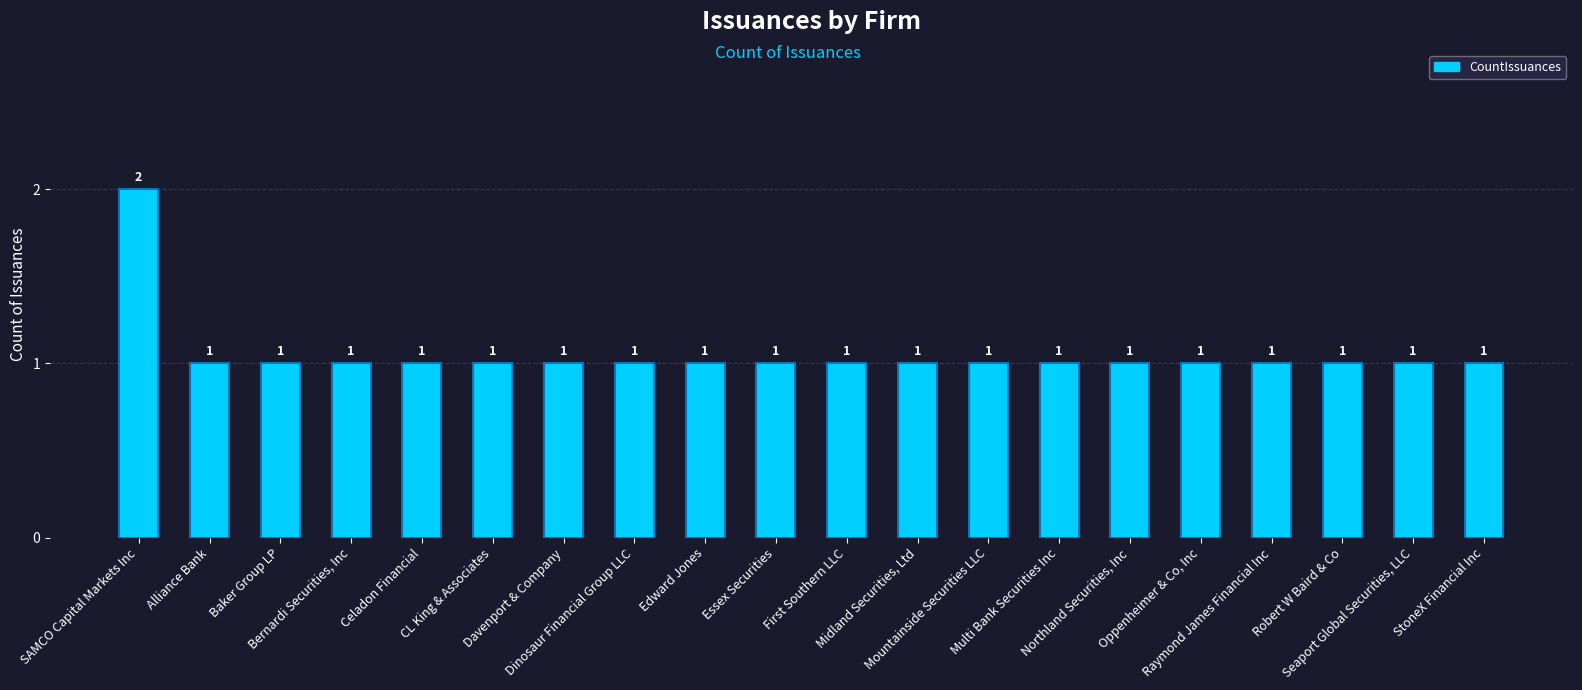

Are the bars grouped side by side (vs. stacked)?

No